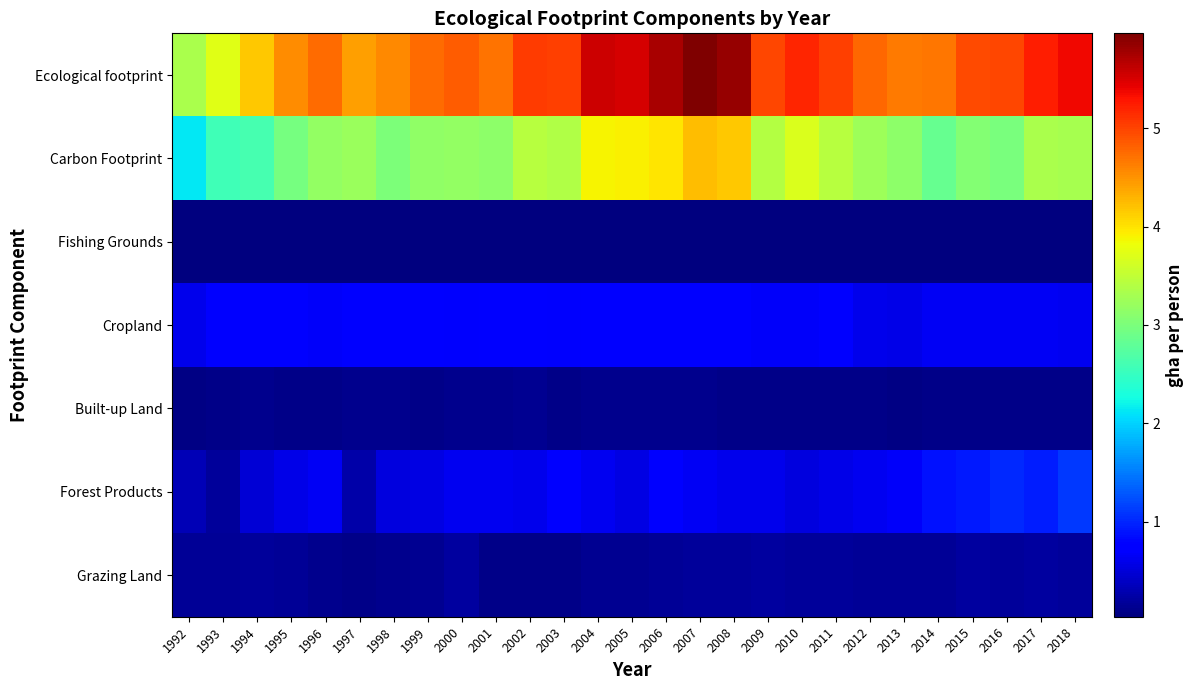

Reading left to right, transcribe all the data shown in this chart.

Ecological footprint: 1992=3.3	1993=3.7	1994=4.2	1995=4.5	1996=4.7	1997=4.4	1998=4.6	1999=4.8	2000=4.8	2001=4.7	2002=5.0	2003=5.0	2004=5.6	2005=5.5	2006=5.8	2007=6.0	2008=5.8	2009=5.0	2010=5.2	2011=5.0	2012=4.8	2013=4.7	2014=4.7	2015=5.0	2016=5.0	2017=5.2	2018=5.4
Carbon Footprint: 1992=2.1	1993=2.6	1994=2.6	1995=3.0	1996=3.2	1997=3.2	1998=3.0	1999=3.2	2000=3.2	2001=3.1	2002=3.4	2003=3.4	2004=3.9	2005=3.9	2006=4.0	2007=4.2	2008=4.2	2009=3.4	2010=3.7	2011=3.4	2012=3.2	2013=3.1	2014=2.8	2015=3.1	2016=3.0	2017=3.3	2018=3.3
Fishing Grounds: 1992=0.0	1993=0.0	1994=0.0	1995=0.0	1996=0.0	1997=0.0	1998=0.0	1999=0.0	2000=0.0	2001=0.0	2002=0.0	2003=0.1	2004=0.0	2005=0.0	2006=0.0	2007=0.0	2008=0.0	2009=0.0	2010=0.0	2011=0.0	2012=0.0	2013=0.0	2014=0.0	2015=0.0	2016=0.0	2017=0.0	2018=0.0
Cropland: 1992=0.6	1993=0.7	1994=0.8	1995=0.7	1996=0.7	1997=0.7	1998=0.7	1999=0.8	2000=0.7	2001=0.7	2002=0.8	2003=0.7	2004=0.8	2005=0.7	2006=0.7	2007=0.8	2008=0.7	2009=0.7	2010=0.7	2011=0.7	2012=0.6	2013=0.6	2014=0.6	2015=0.7	2016=0.7	2017=0.6	2018=0.6
Built-up Land: 1992=0.1	1993=0.1	1994=0.1	1995=0.1	1996=0.1	1997=0.1	1998=0.1	1999=0.1	2000=0.1	2001=0.1	2002=0.1	2003=0.1	2004=0.1	2005=0.1	2006=0.1	2007=0.1	2008=0.1	2009=0.1	2010=0.1	2011=0.1	2012=0.1	2013=0.1	2014=0.1	2015=0.1	2016=0.1	2017=0.1	2018=0.1
Forest Products: 1992=0.3	1993=0.2	1994=0.5	1995=0.6	1996=0.6	1997=0.2	1998=0.5	1999=0.5	2000=0.6	2001=0.6	2002=0.6	2003=0.8	2004=0.6	2005=0.6	2006=0.8	2007=0.6	2008=0.6	2009=0.6	2010=0.5	2011=0.6	2012=0.6	2013=0.7	2014=0.9	2015=0.9	2016=1.0	2017=1.0	2018=1.1
Grazing Land: 1992=0.2	1993=0.2	1994=0.2	1995=0.1	1996=0.1	1997=0.1	1998=0.1	1999=0.1	2000=0.2	2001=0.1	2002=0.1	2003=0.1	2004=0.1	2005=0.1	2006=0.2	2007=0.2	2008=0.2	2009=0.2	2010=0.2	2011=0.2	2012=0.2	2013=0.2	2014=0.2	2015=0.2	2016=0.2	2017=0.2	2018=0.2